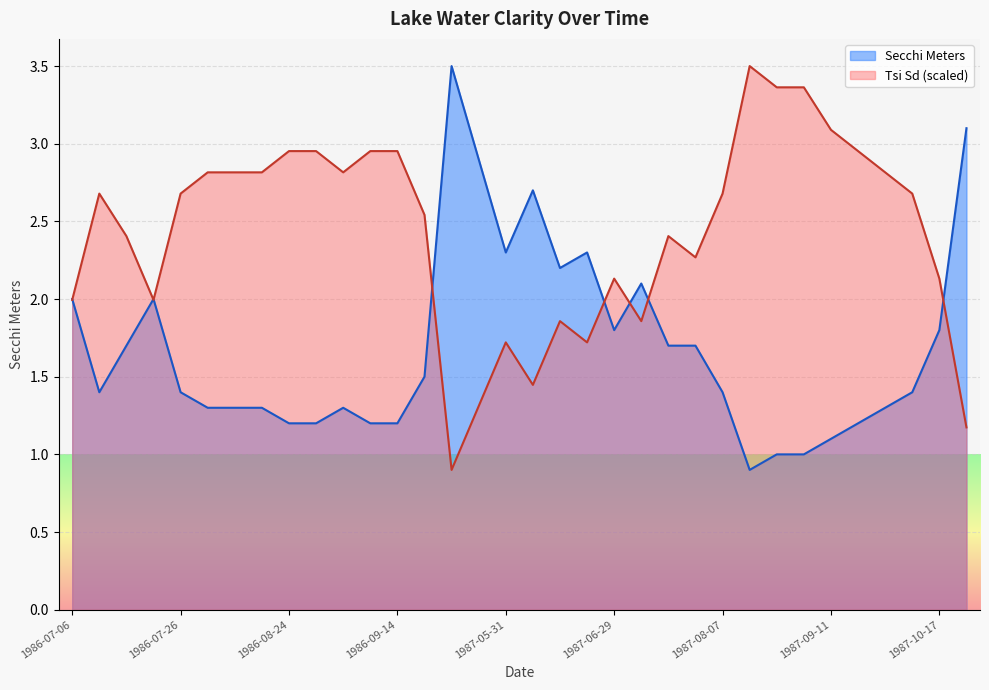

Between 1986-07-06 and 1987-05-15, which series saw the biggest shift?

Secchi Meters